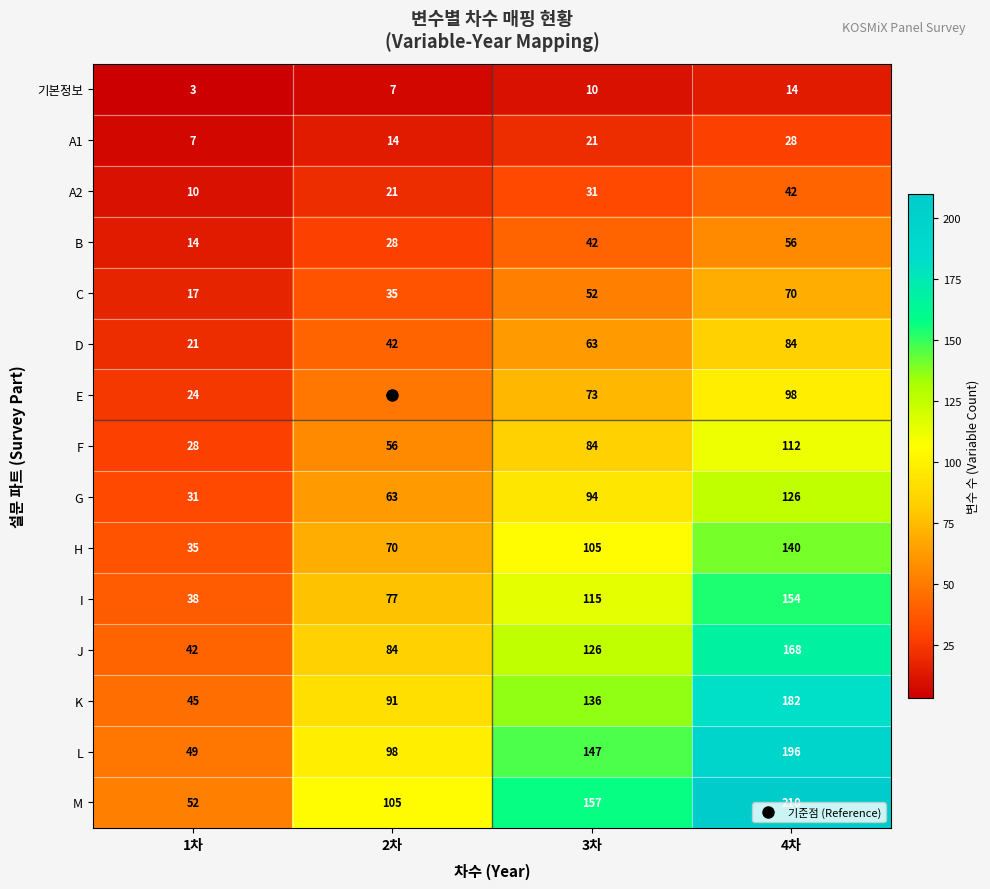

True or false: I has a value of 197 at 3차.

False